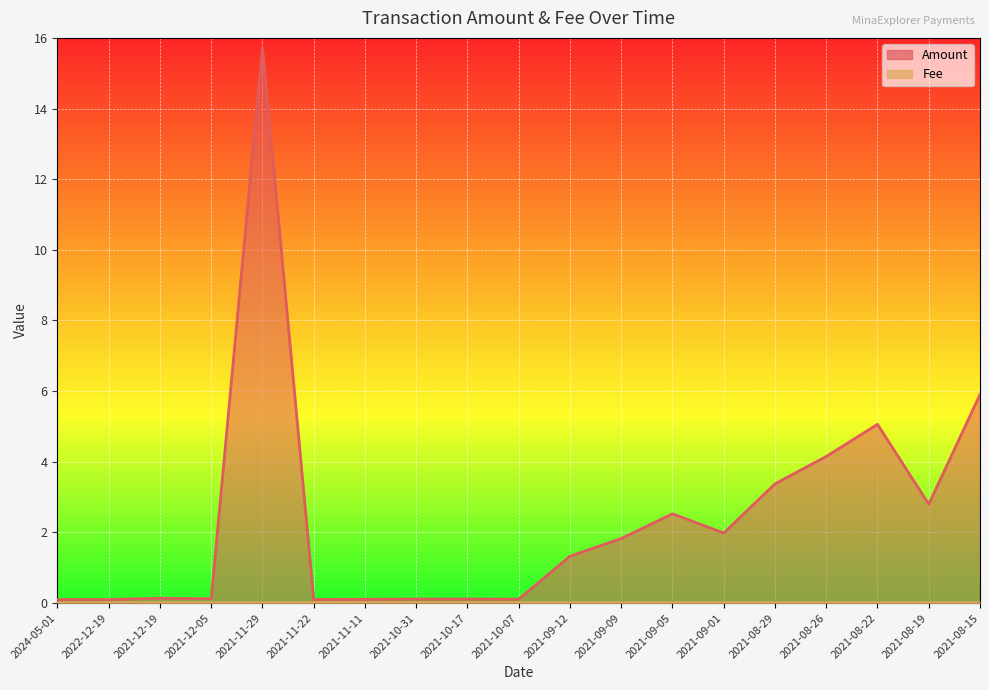

True or false: Fee and Amount cross at least once.

False